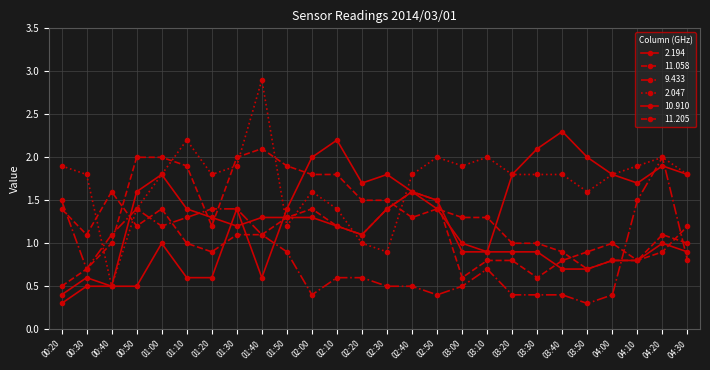

How many series are shown in this chart?

6